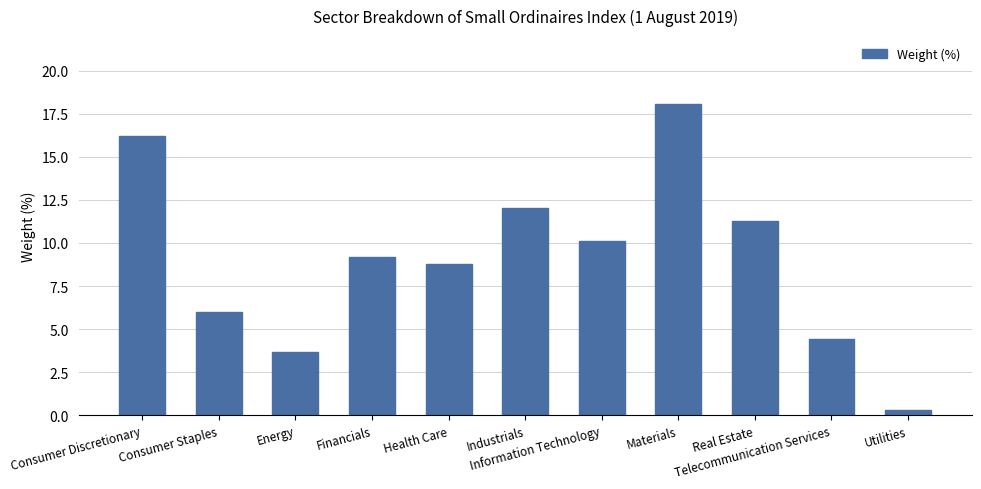

What is the value of the 5th bar from the left?

8.8